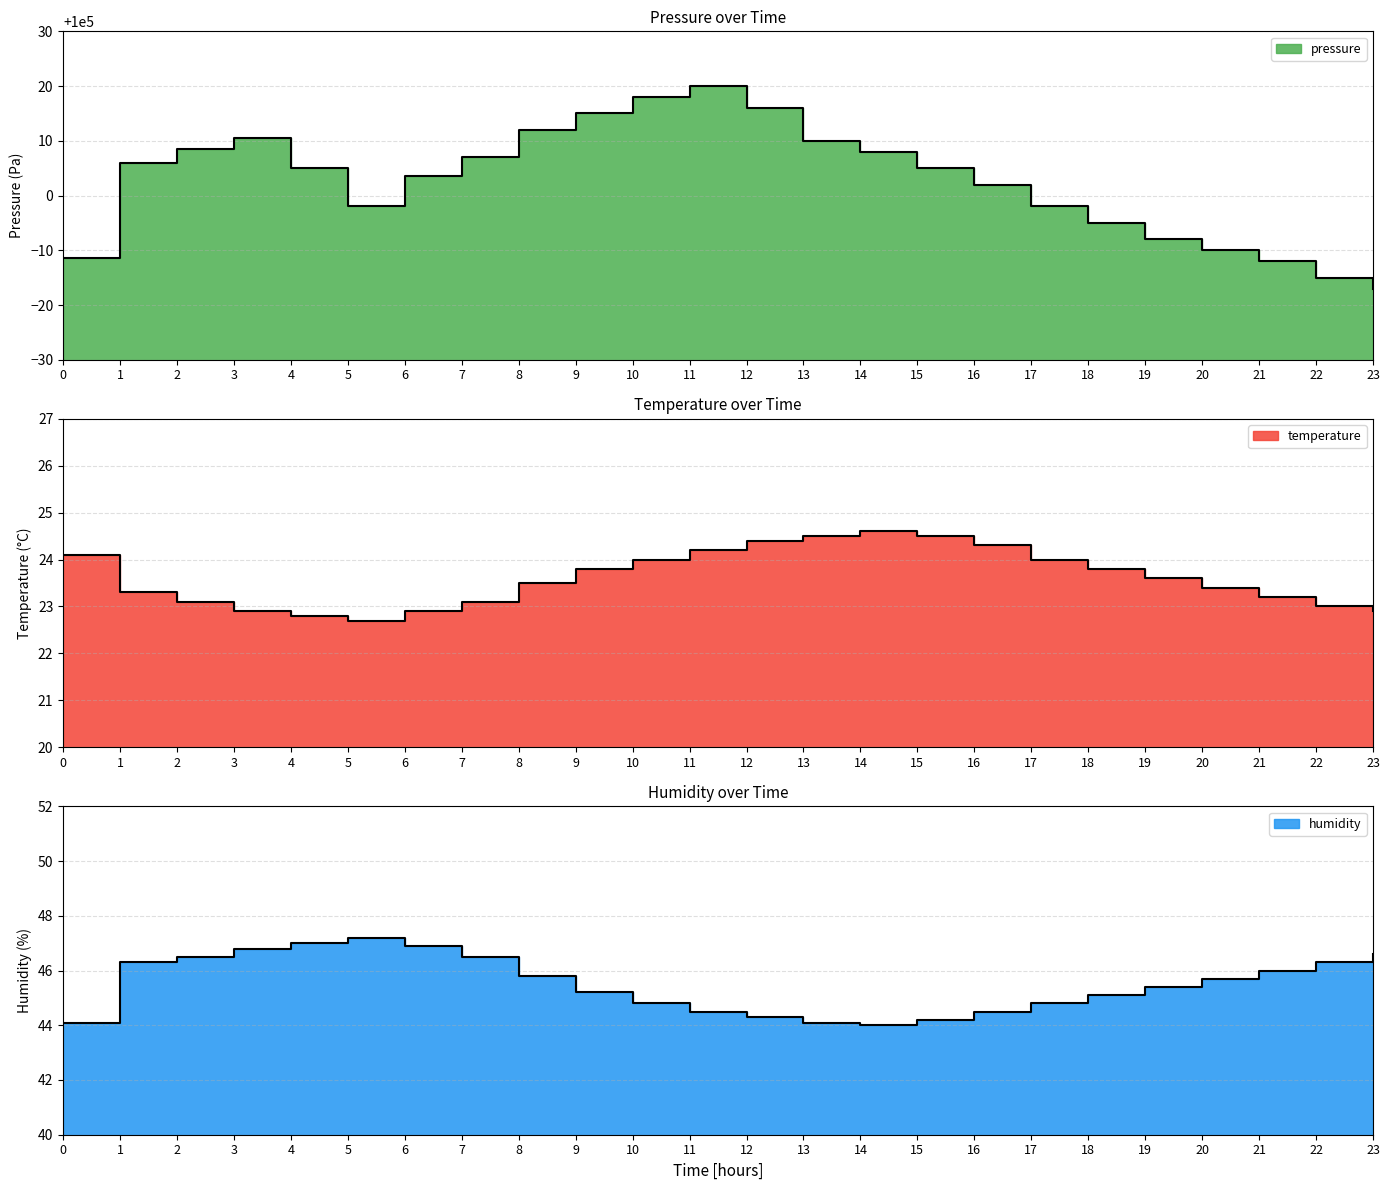

At which label does temperature first exceed 23?

00:00